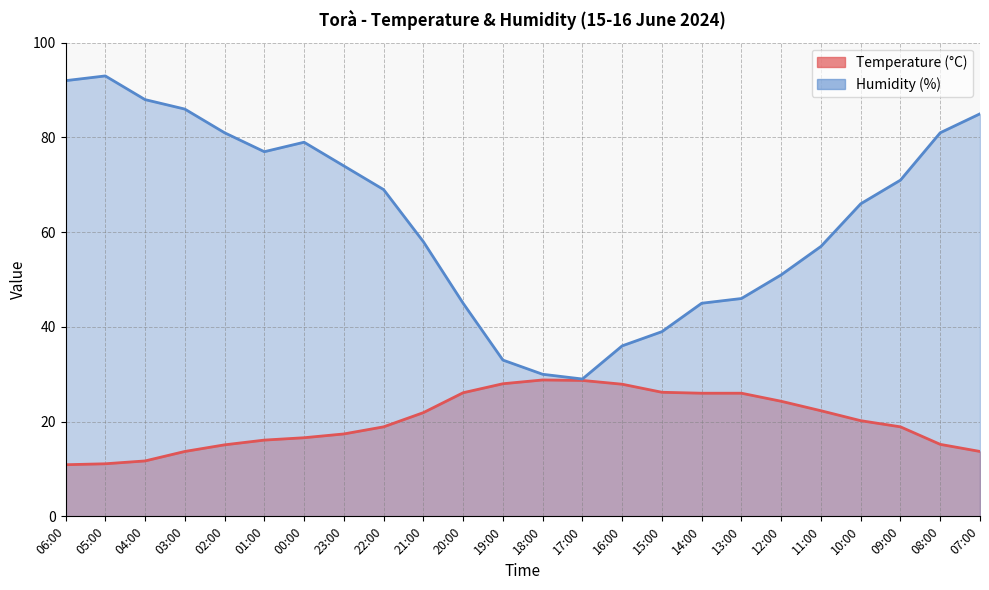

Count the number of data series in this chart.

2